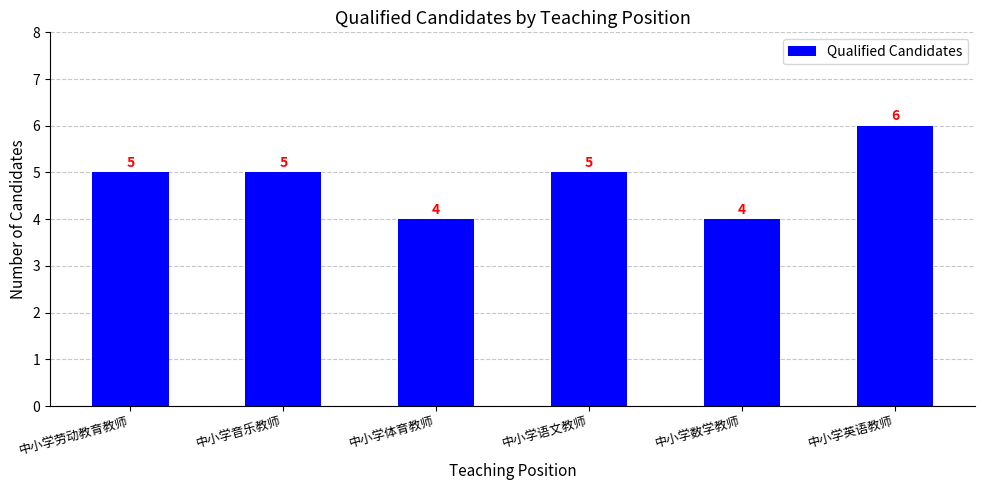

How many series are shown in this chart?

1